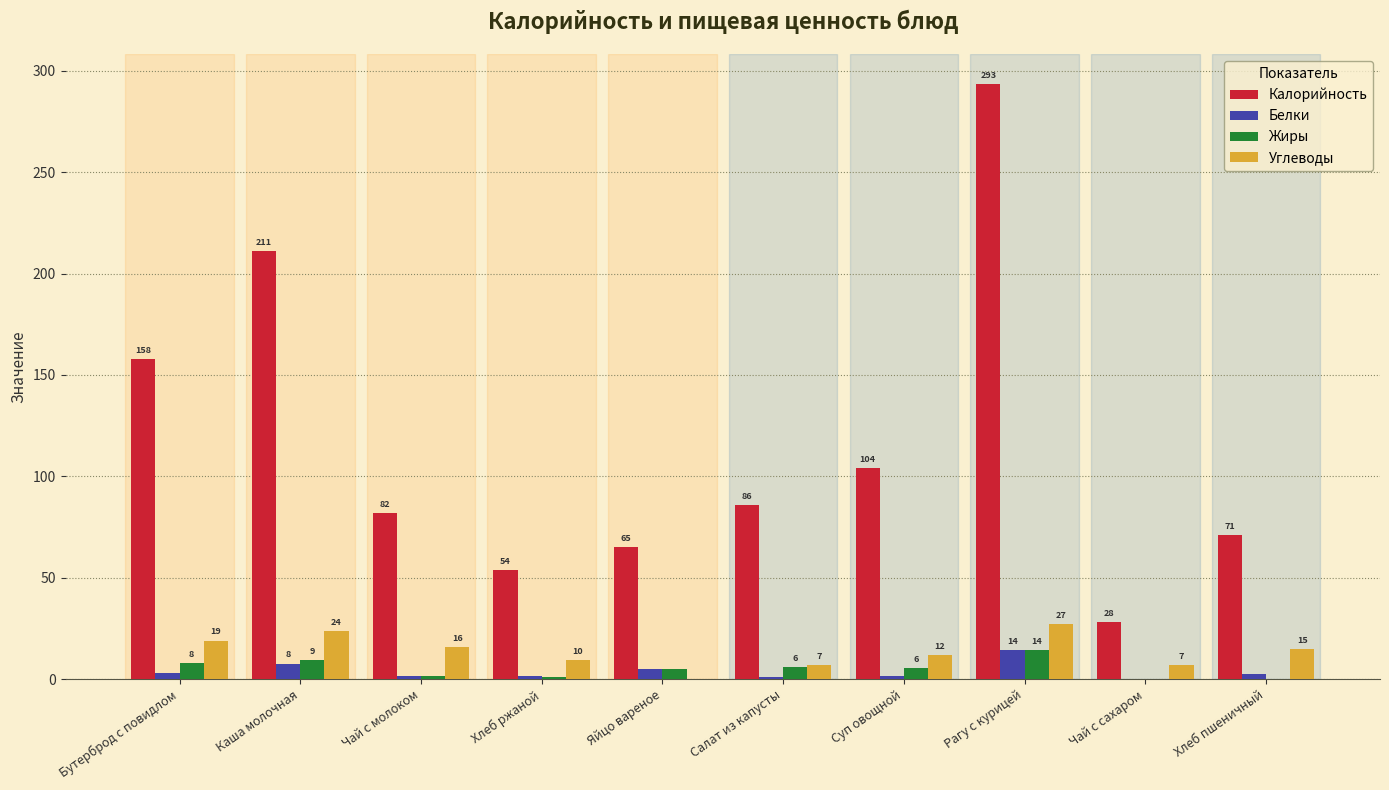

The value of Калорийность at Рагу с курицей is 204.0. True or false?

False